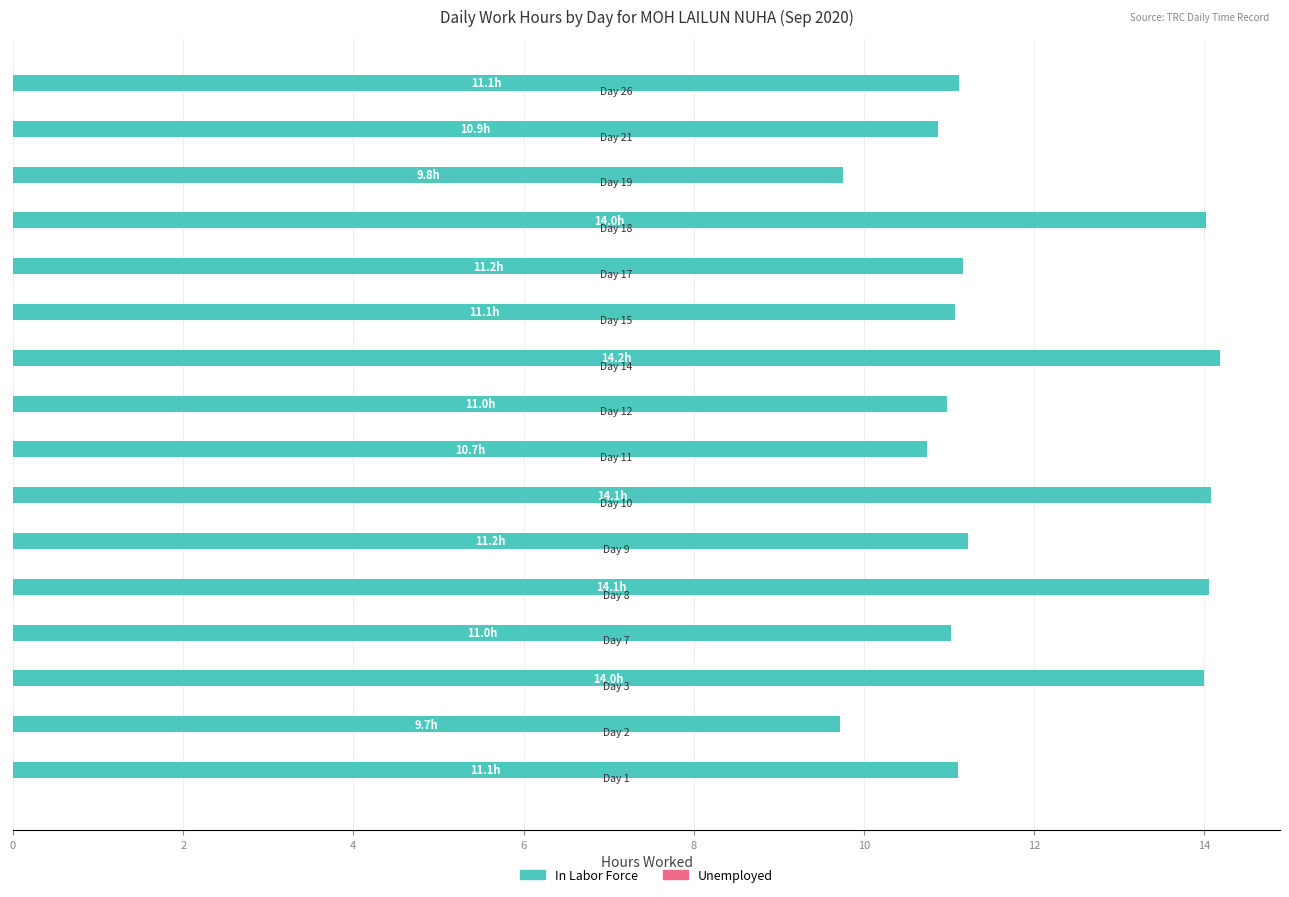

What is the sum of all values?

189.1